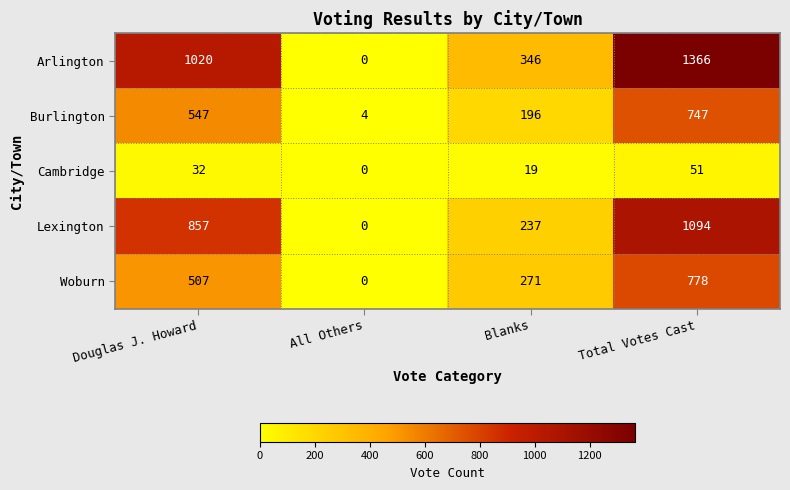

List the series in order of their peak value, highest first.

Arlington, Lexington, Woburn, Burlington, Cambridge